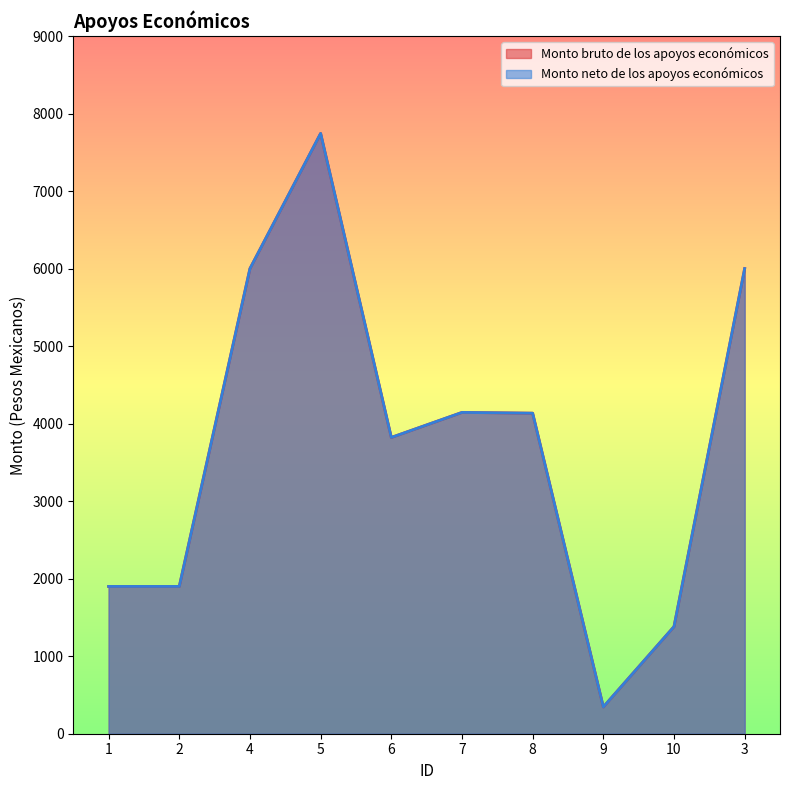

True or false: Monto neto de los apoyos económicos has a value of 6000.0 at 3.

True